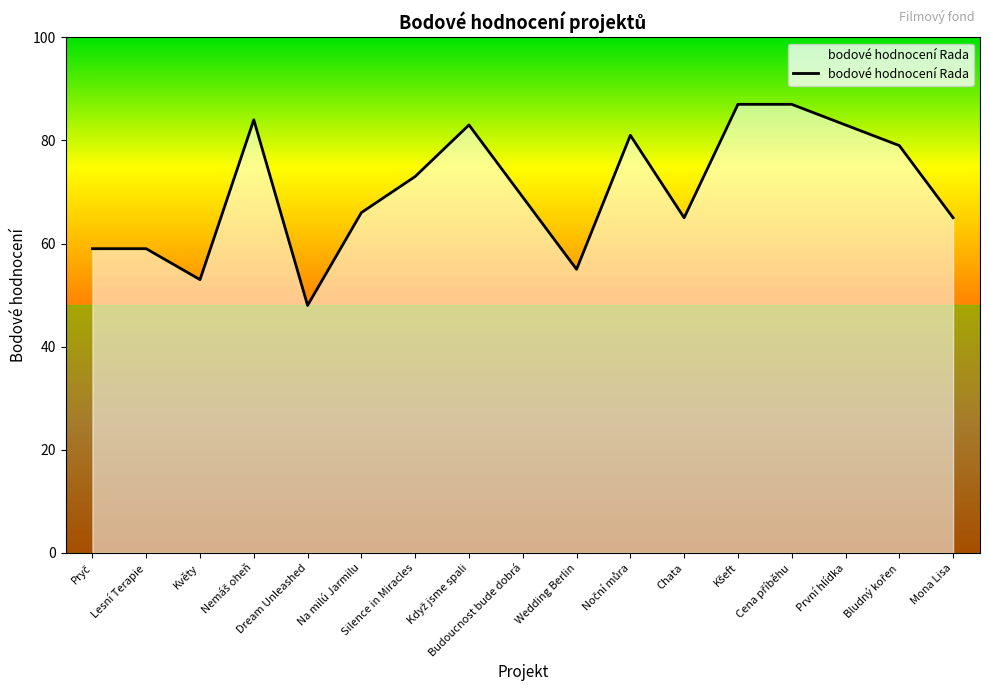

What value does the data have at Květy?

53